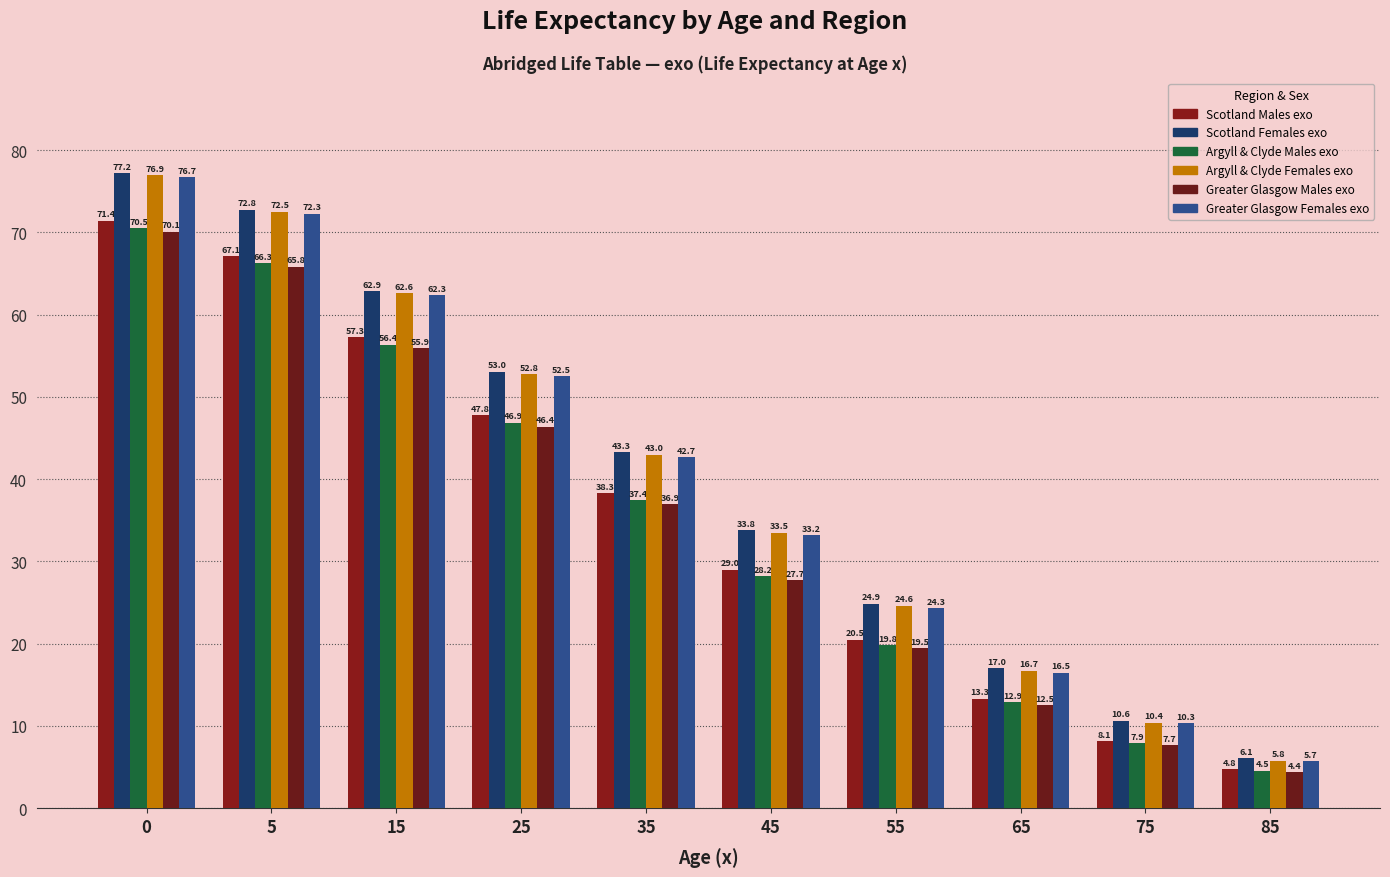

What is the average value of the Greater Glasgow Males exo series?

34.7